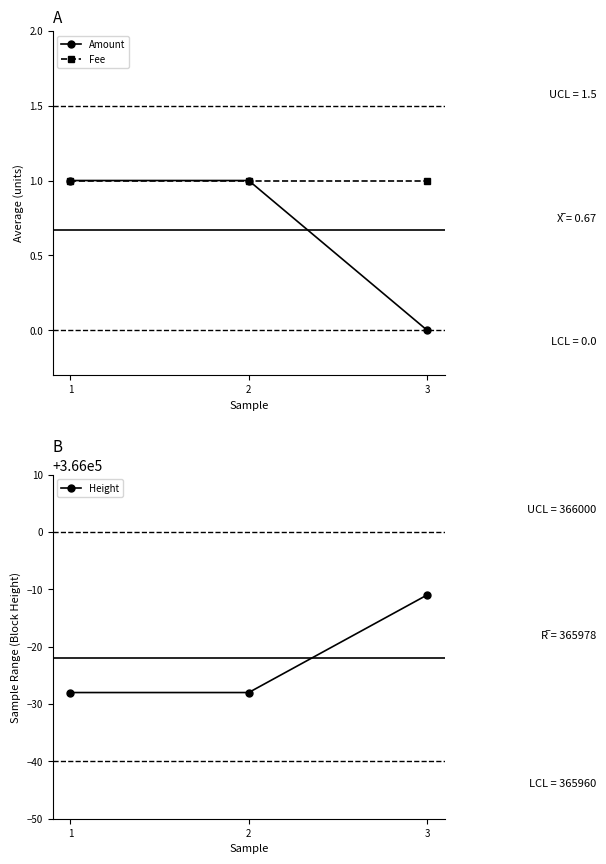

What value does the Fee series have at 1?

1